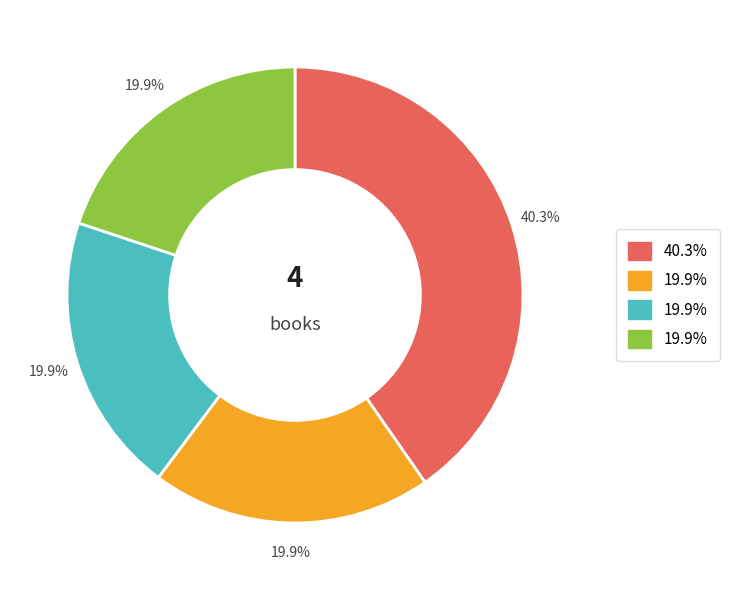

Is there a majority slice in this chart?

No